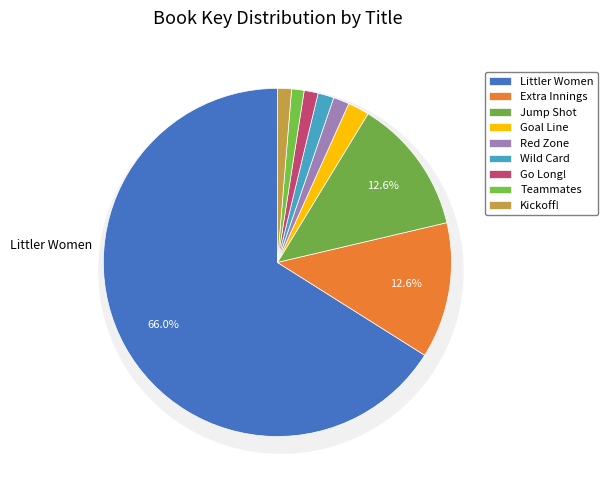

Approximately how many times larger is the value at Go Long! compared to Teammates?

1.1